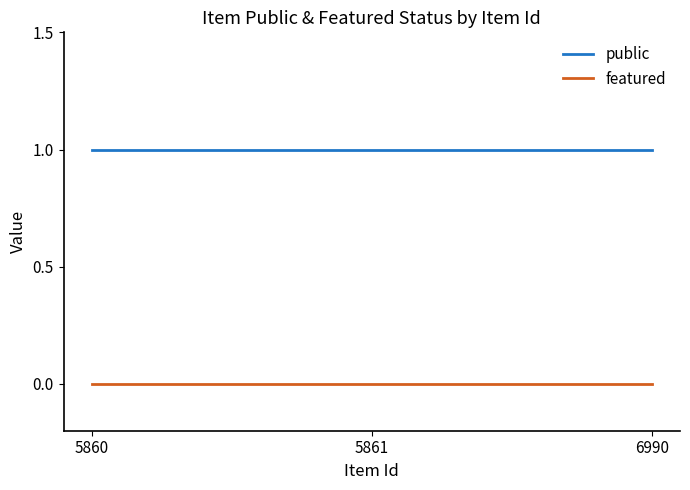

The public series shows 1 at 5861. True or false?

True